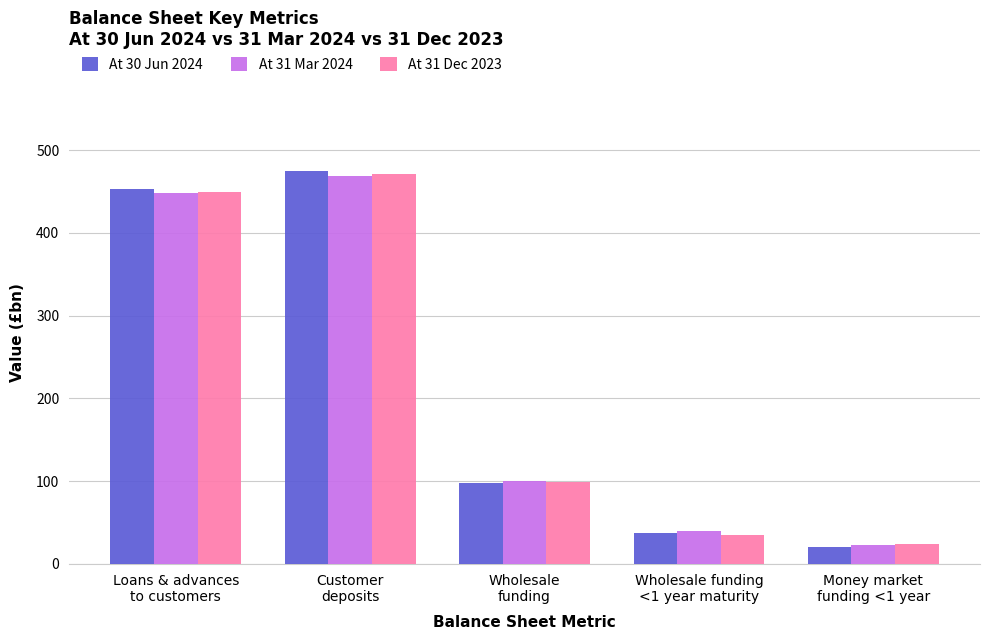

How many data points in At 31 Mar 2024 are less than 99?

2